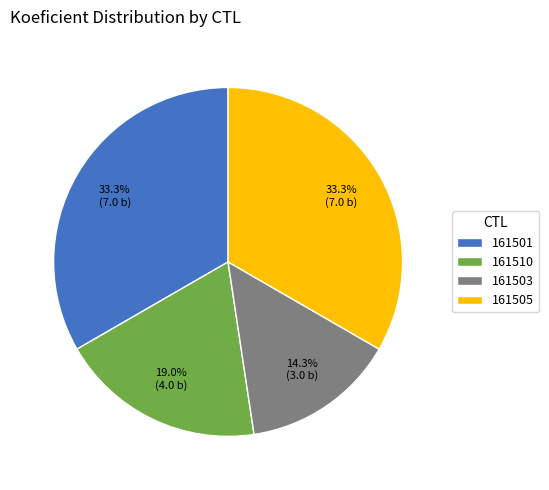

The 161503 slice represents 23% of the pie. True or false?

False